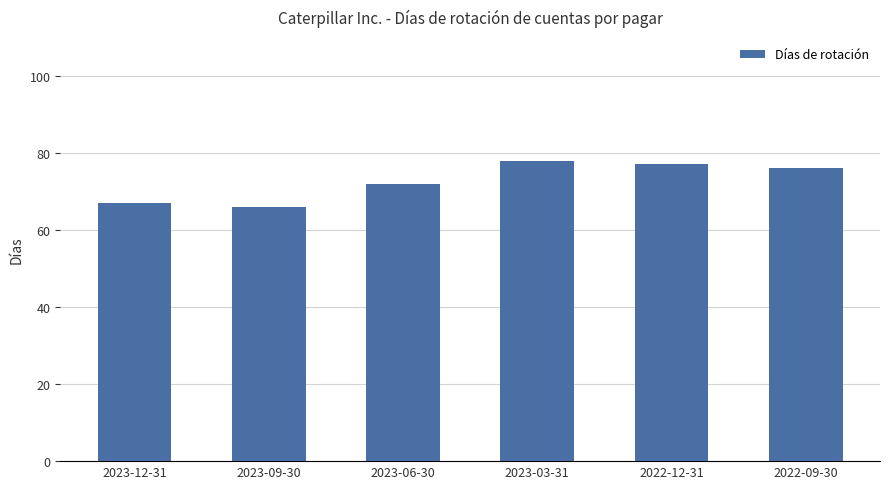

What is the sum of the values at 2023-12-31 and 2022-09-30?

143